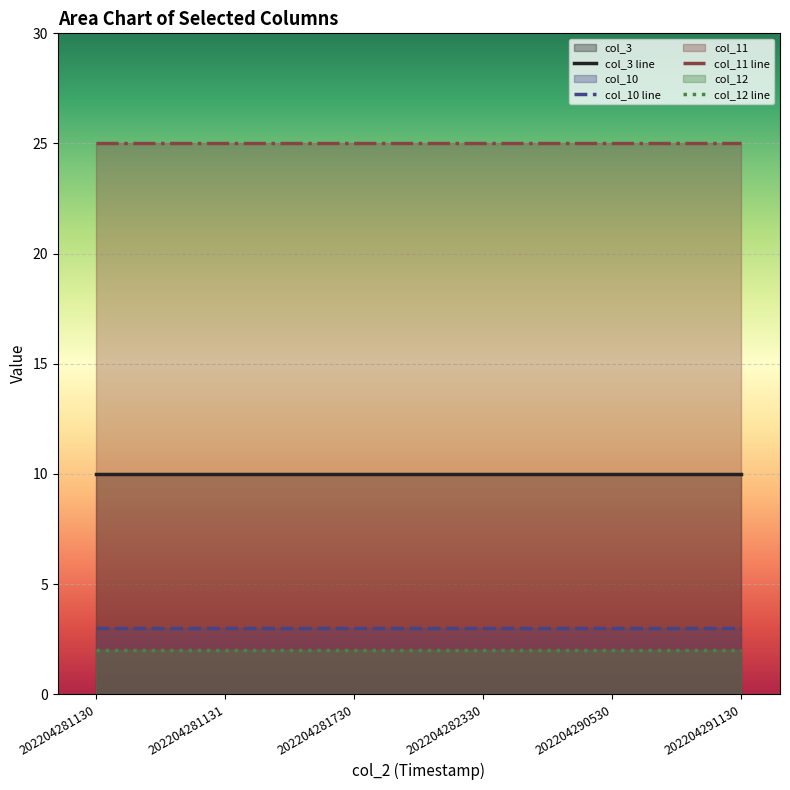

Reading left to right, transcribe all the data shown in this chart.

col_3 line: 202204281130=10	202204281131=10	202204281730=10	202204282330=10	202204290530=10	202204291130=10
col_10 line: 202204281130=3	202204281131=3	202204281730=3	202204282330=3	202204290530=3	202204291130=3
col_11 line: 202204281130=25	202204281131=25	202204281730=25	202204282330=25	202204290530=25	202204291130=25
col_12 line: 202204281130=2	202204281131=2	202204281730=2	202204282330=2	202204290530=2	202204291130=2